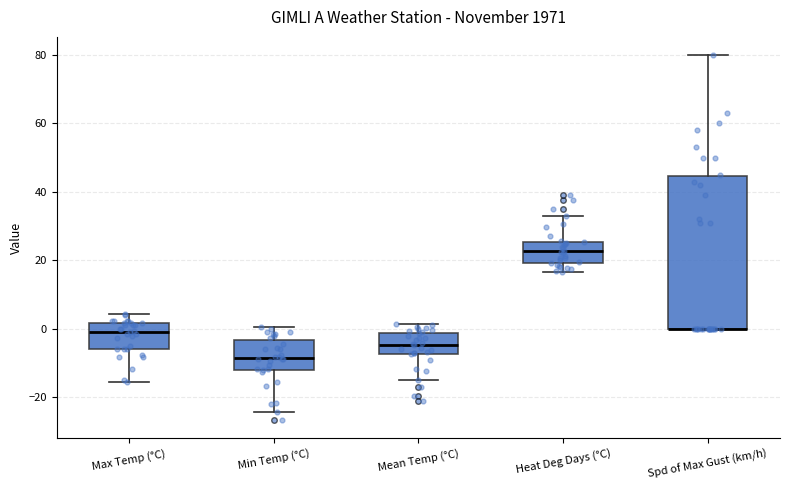

Which box is the tallest, from its lower edge to its upper edge?

Spd of Max Gust (km/h)